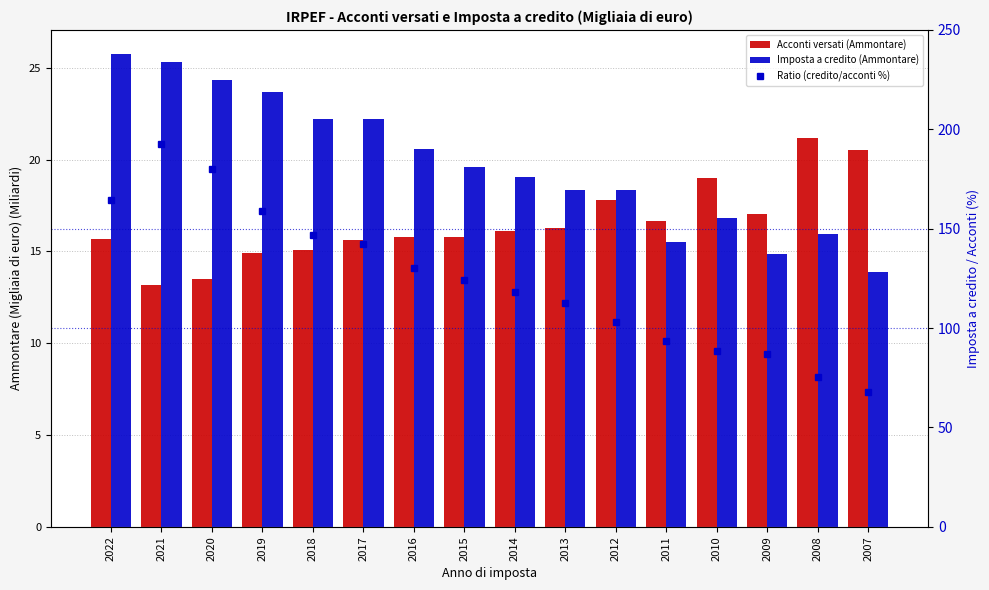

What is the value of the Acconti versati (Ammontare) bar at the 5th from the left?

15.1